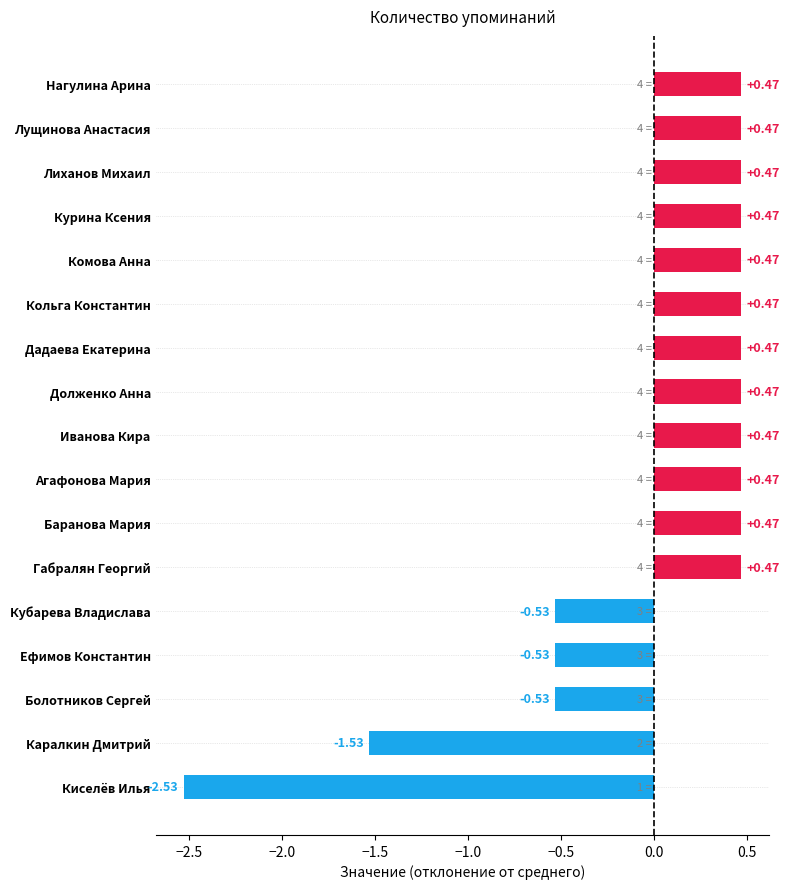

What is the difference between the second highest and minimum values?

3.0